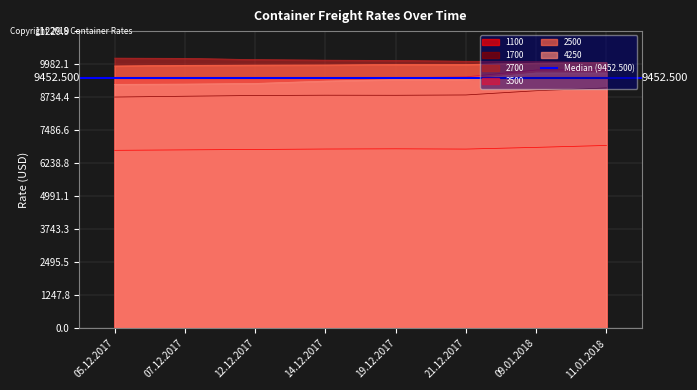

What is the lowest value of the 1700 series?

8738